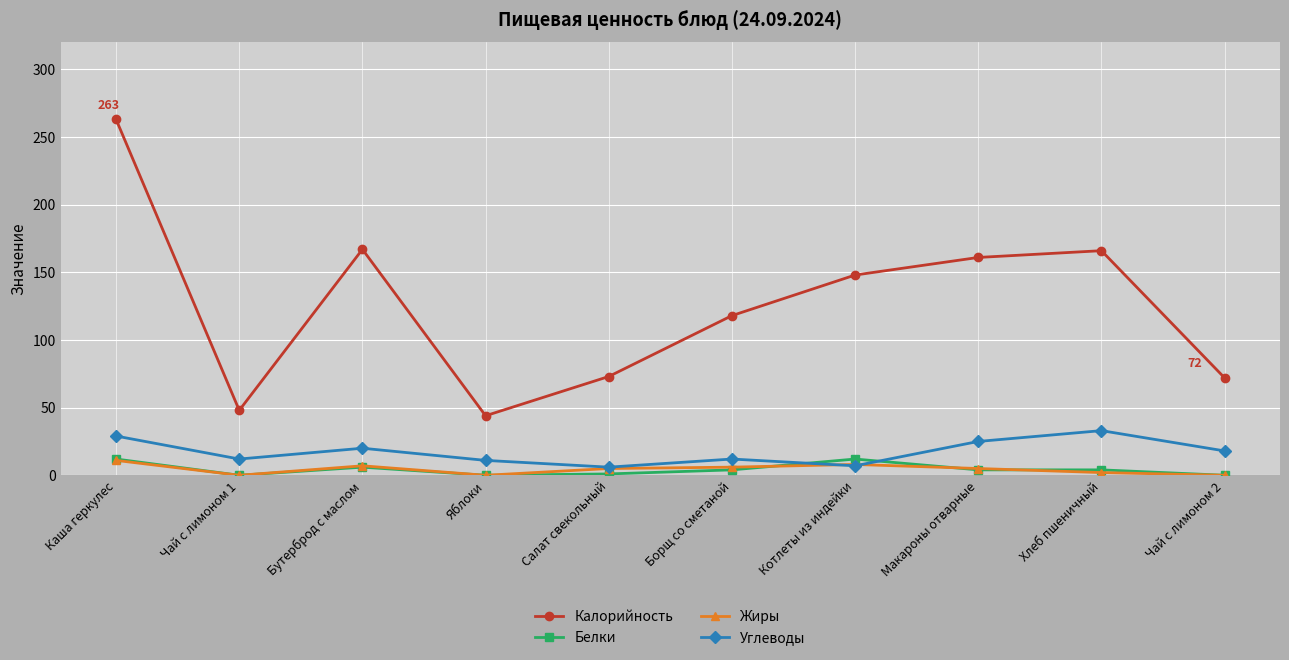

What is the greatest value displayed?

263